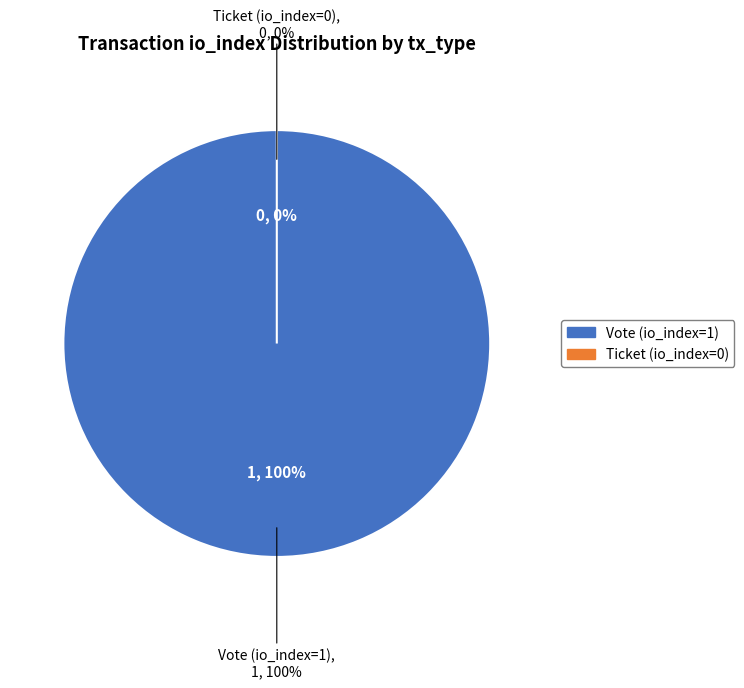

To the nearest percent, what percentage of the pie is Vote (io_index=1)?

100%